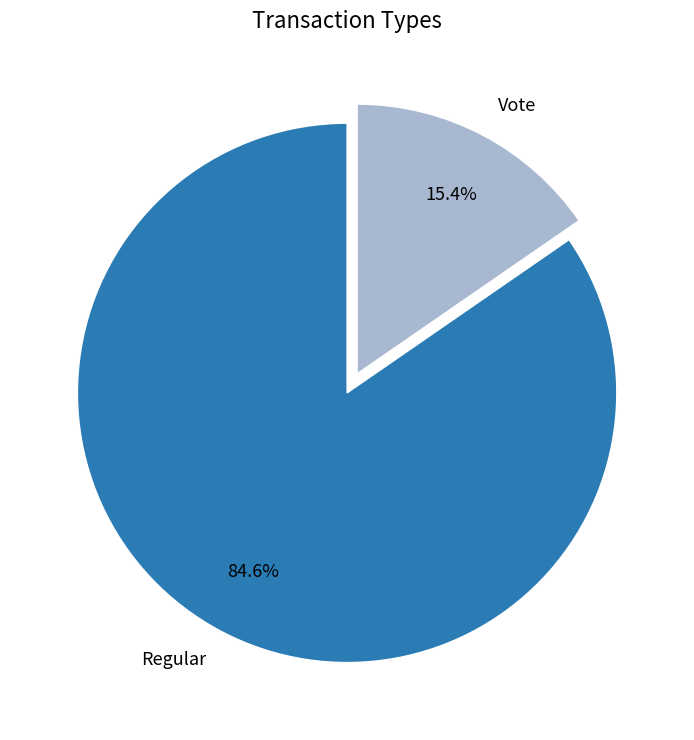

What is the smallest slice in the pie chart?

Vote